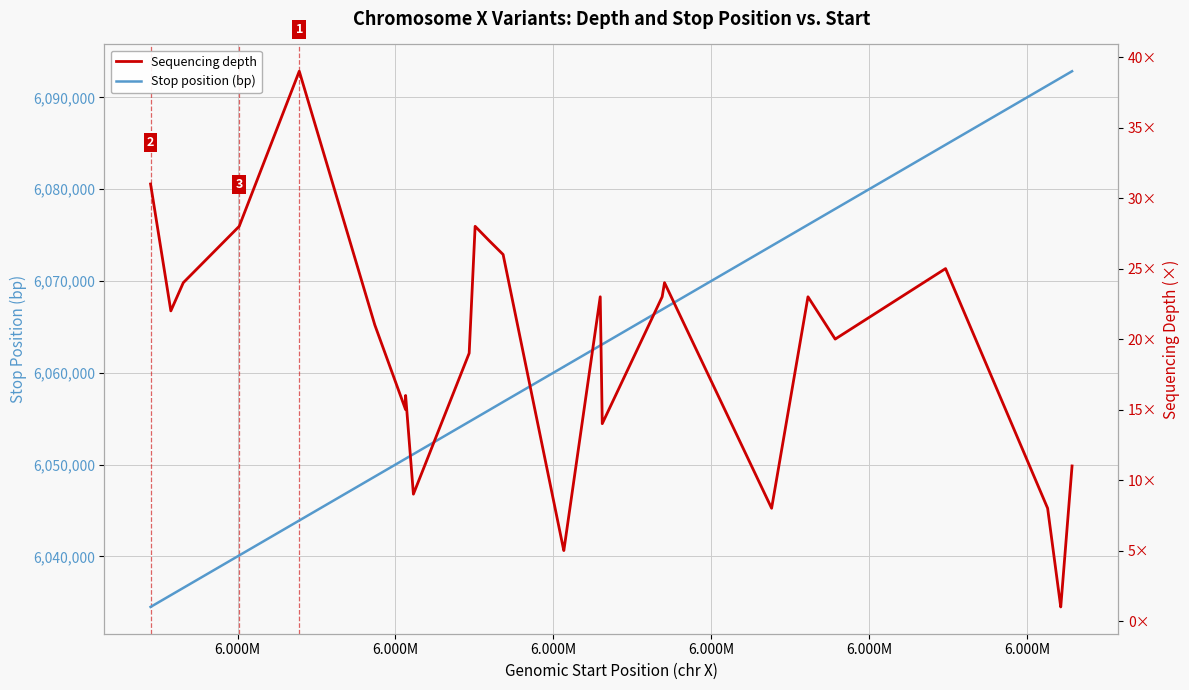

At which category does Sequencing depth reach its first local valley?

6.000M